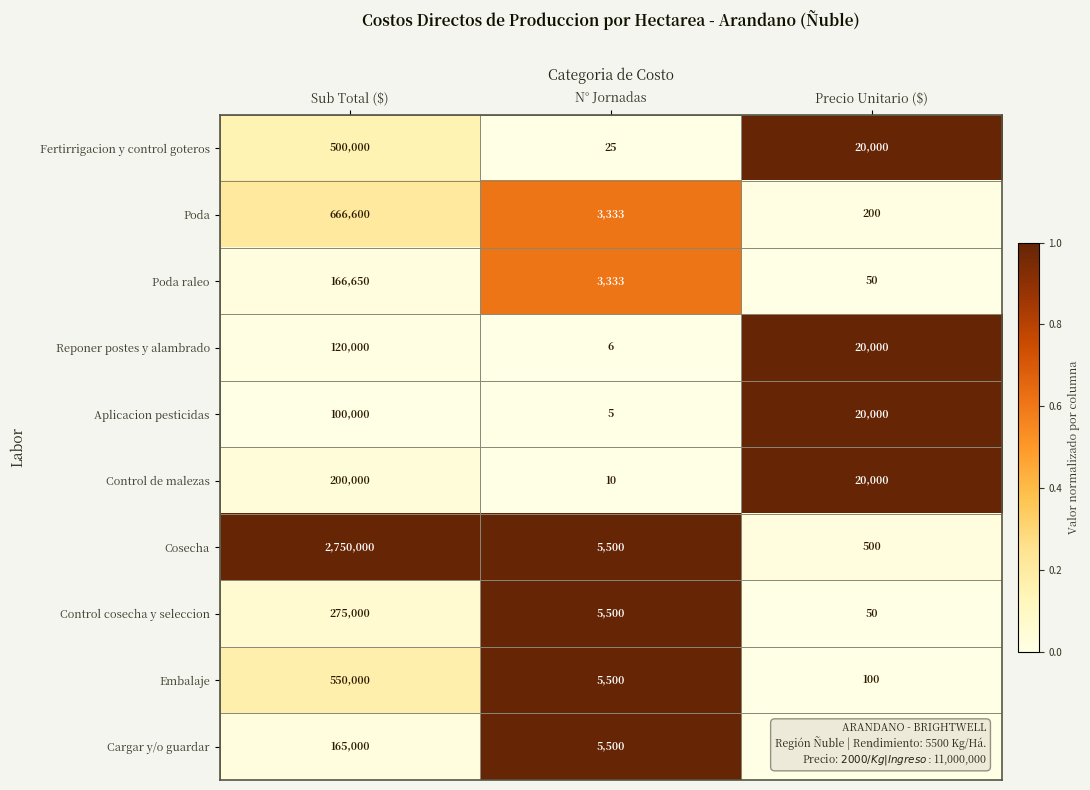

True or false: Poda has a value of 131 at Precio Unitario ($).

False